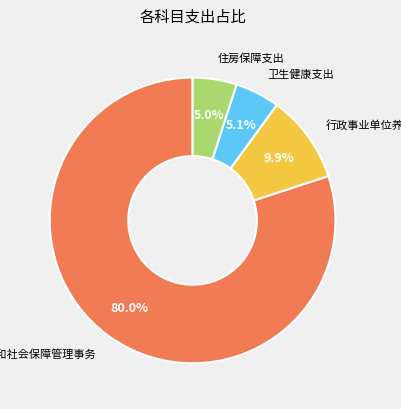

How many segments does this pie chart have?

4